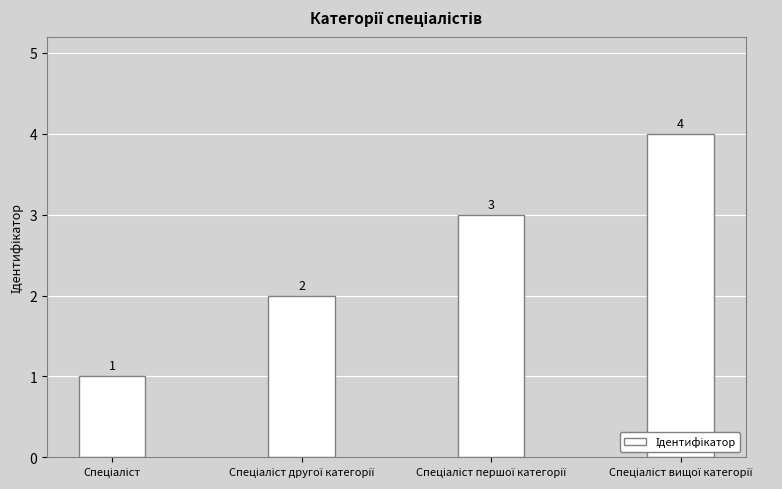

How many bars are there in total?

4